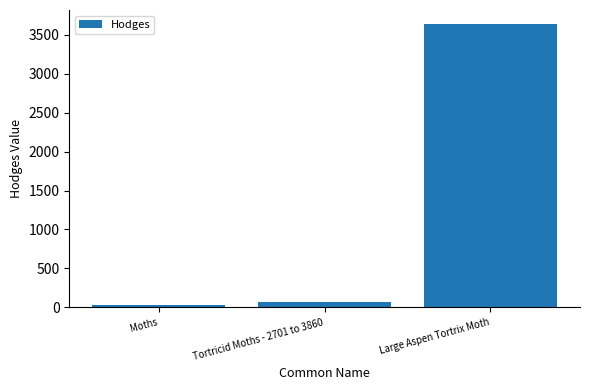

Reading left to right, transcribe all the data shown in this chart.

29.0	62.1	3637.0